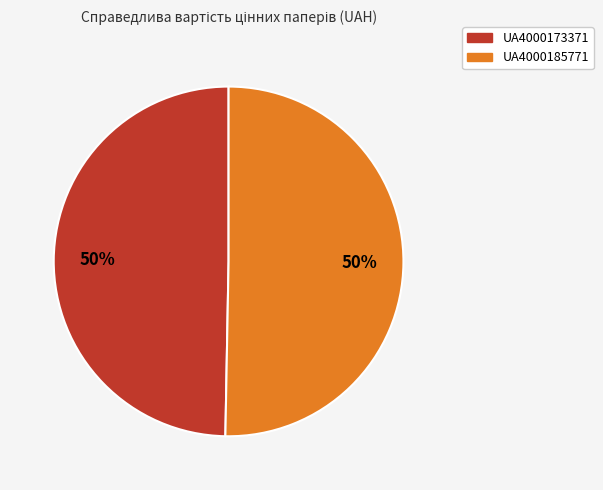

To the nearest percent, what percentage of the pie is UA4000185771?

50%